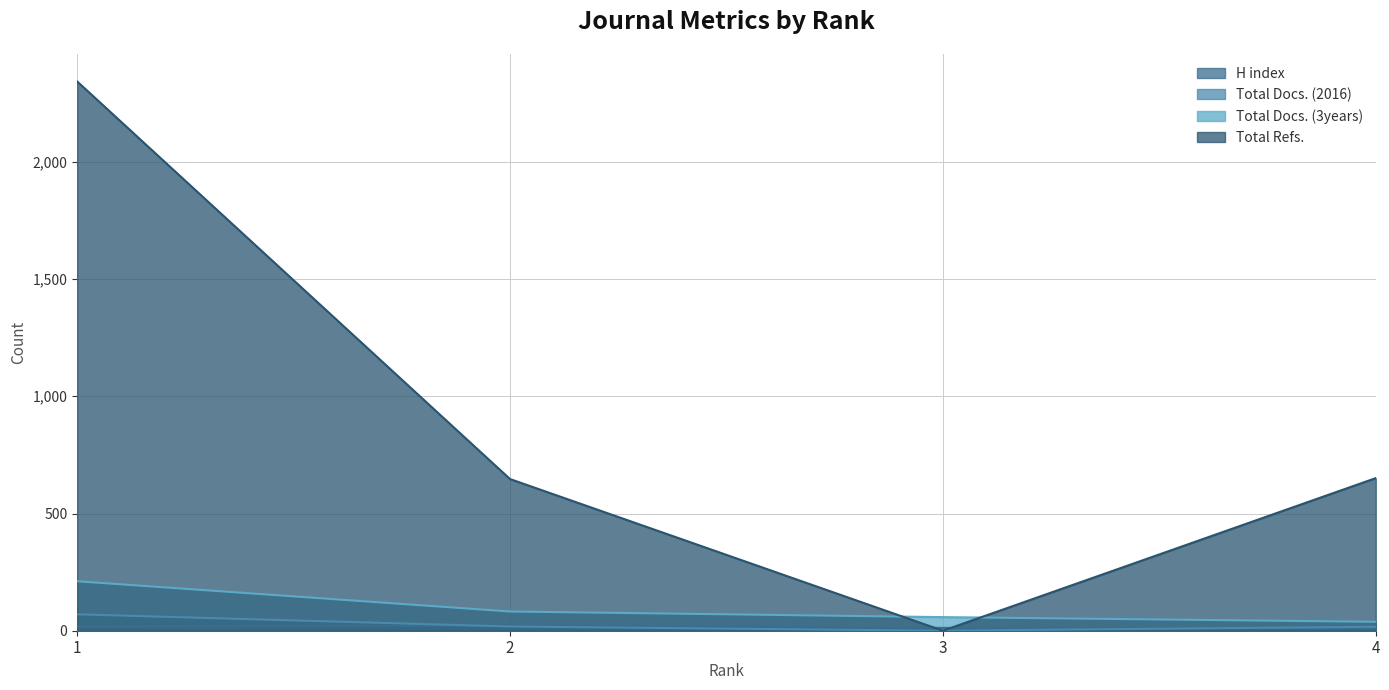

What is the maximum value for Total Docs. (2016)?

70